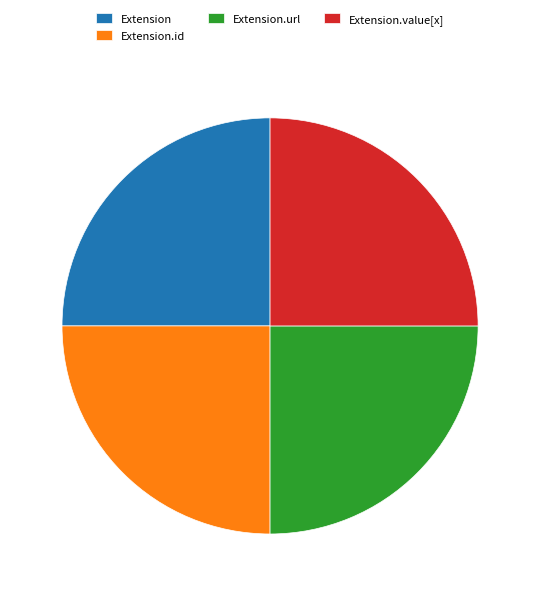

Does any single category account for the majority?

No